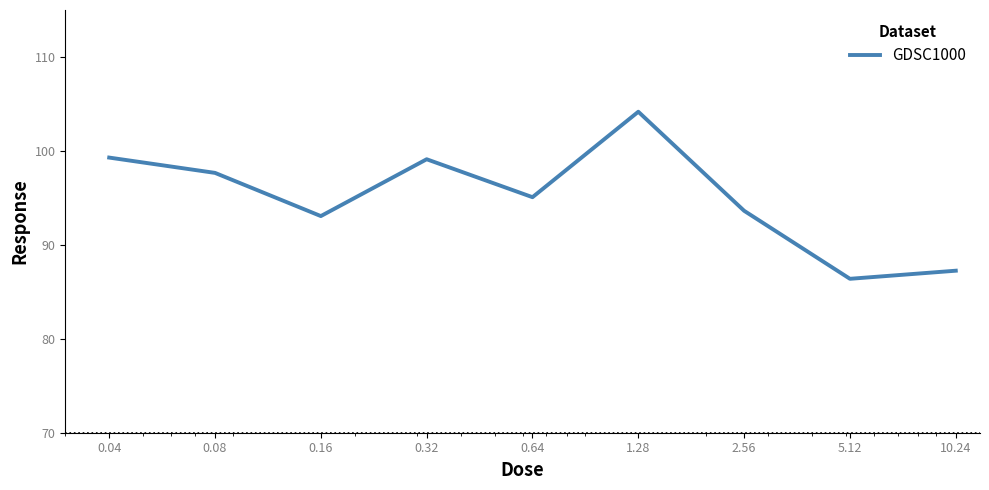

What is the difference between the maximum and minimum values?

17.8